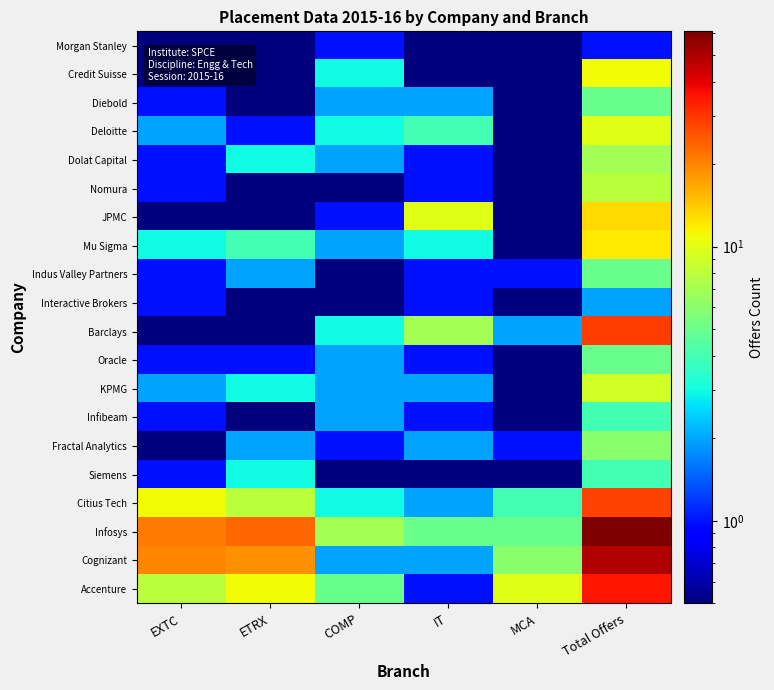

What is the greatest value displayed?

61.0